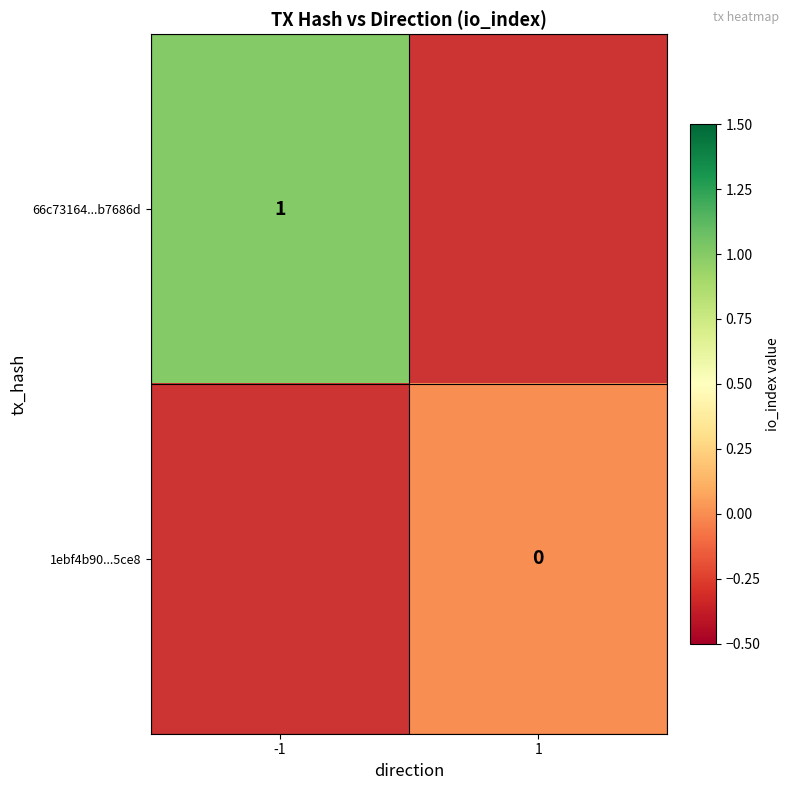

Which category has the highest value in the 1ebf4b90...5ce8 series?

-1